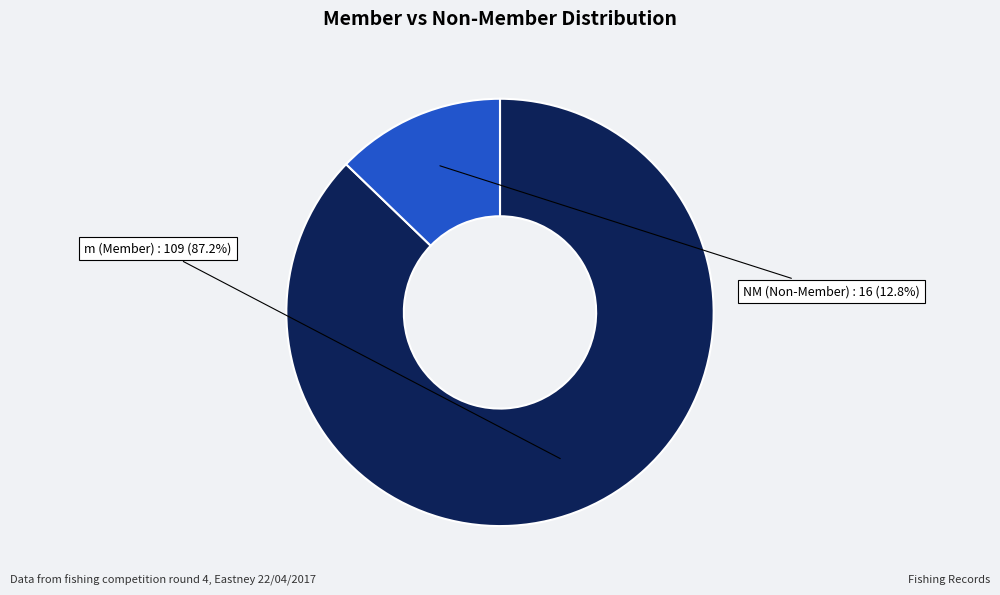

To the nearest percent, what is the difference between the largest and smallest slice percentages?

74%